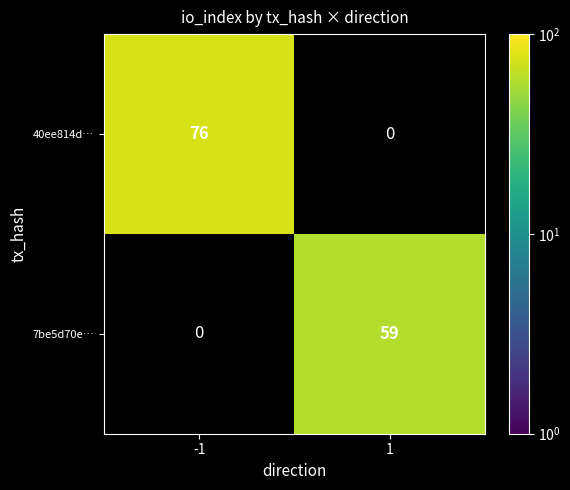

Is it true that 40ee814d… equals 37 at -1?

False